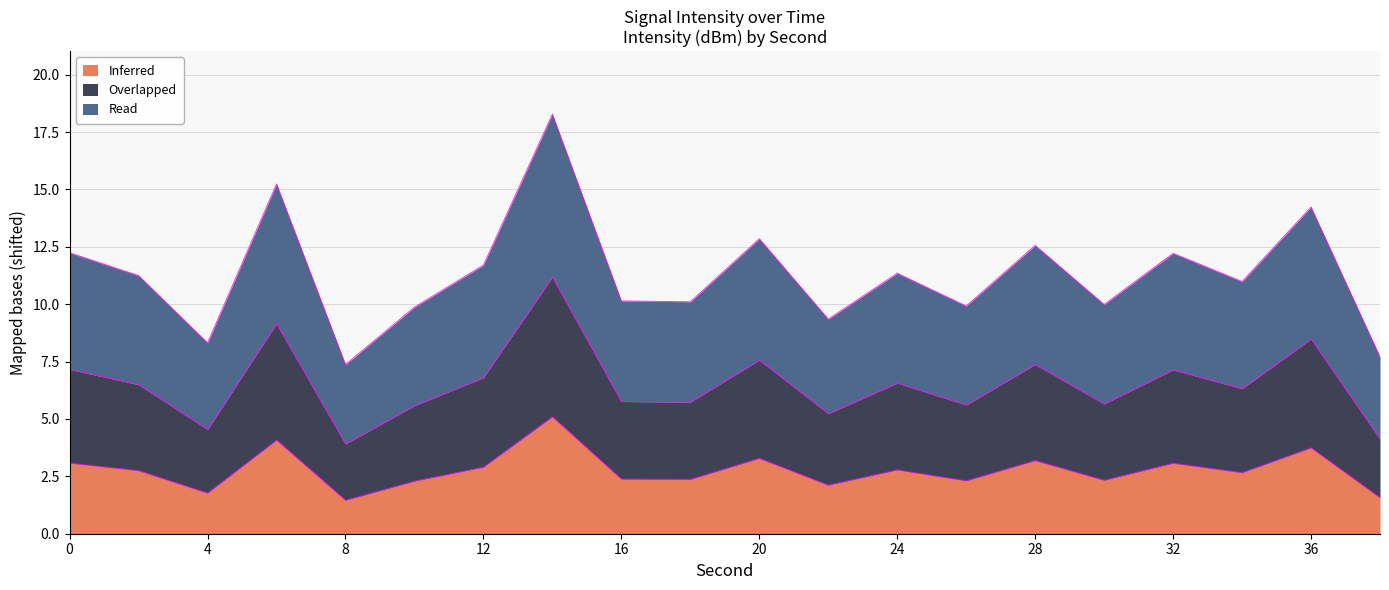

True or false: Overlapped has more than 0 interior local peaks.

True